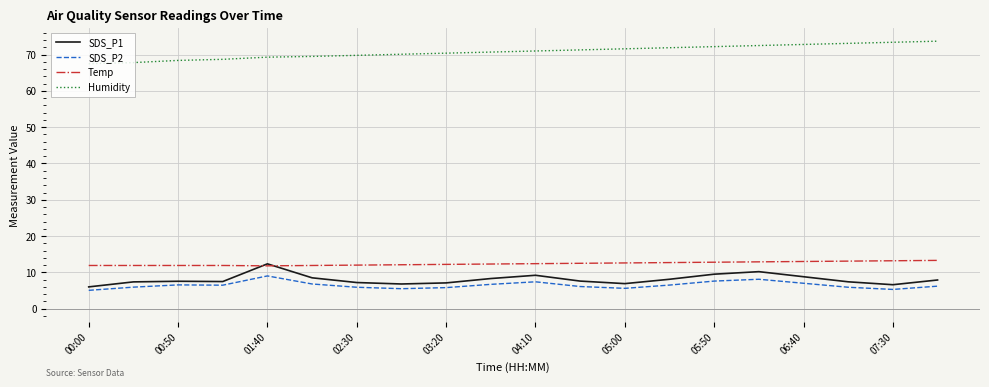

What is the maximum value shown in the chart?

73.7